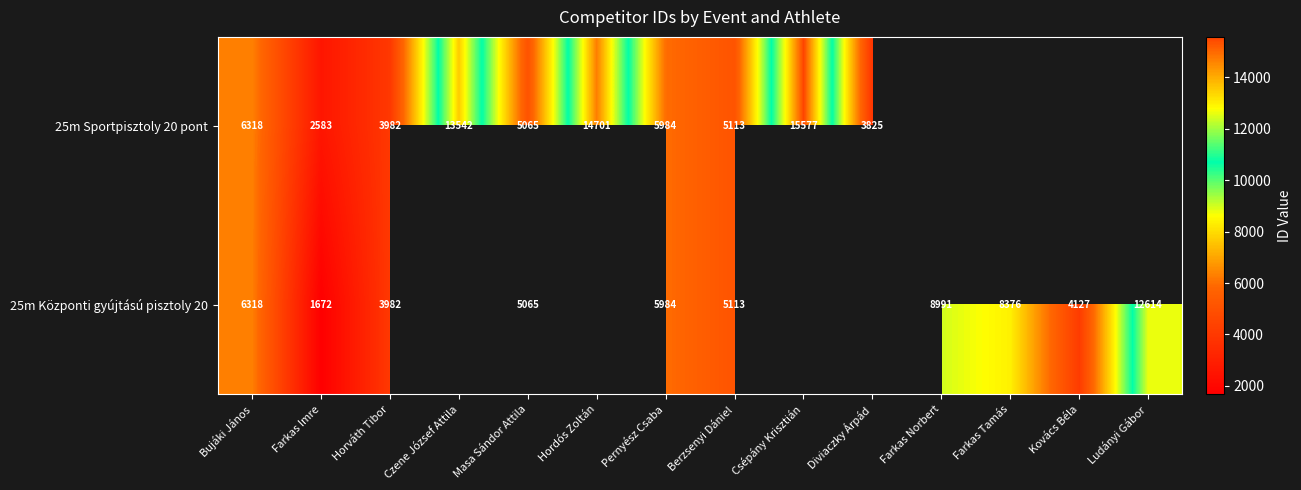

The value of 25m Központi gyújtású pisztoly 20 at Farkas Tamás is 4716. True or false?

False